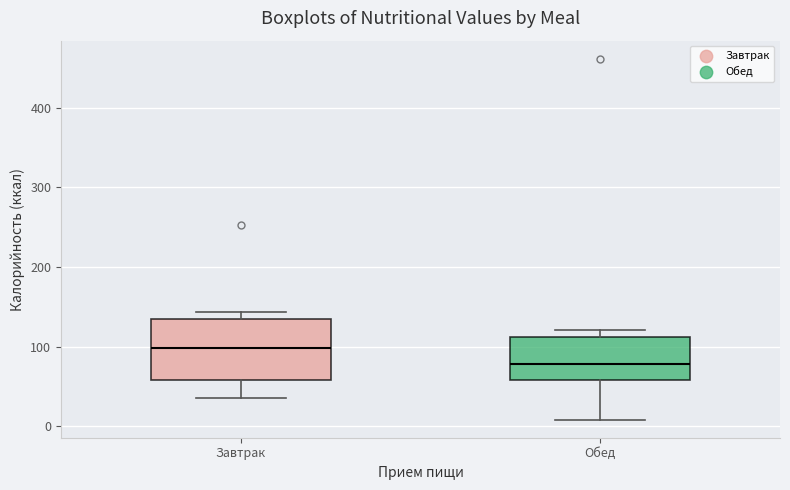

Which box's median line is the lowest?

Обед